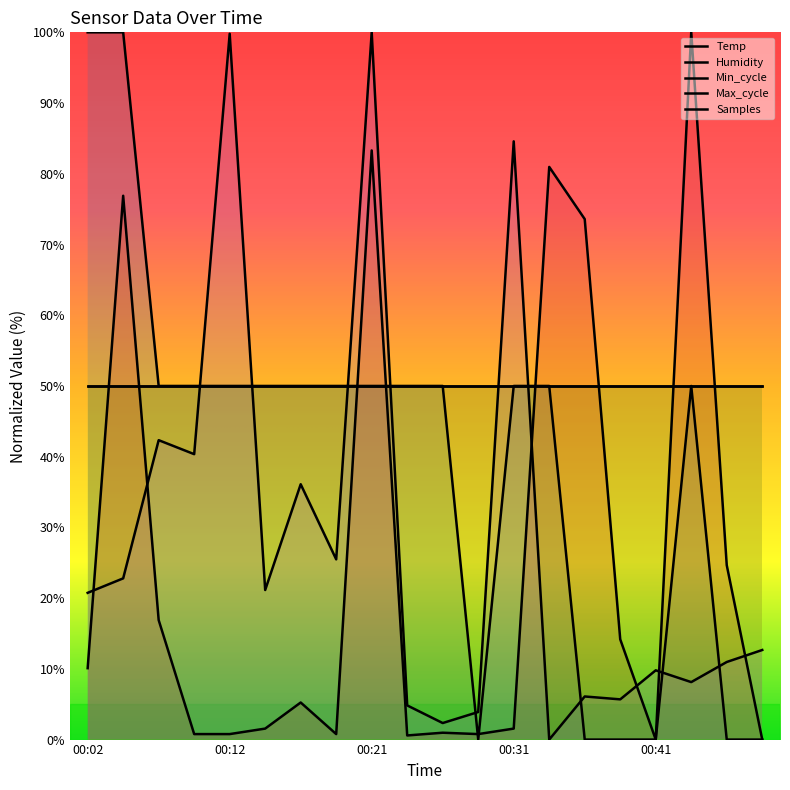

Which has a higher value, 00:16 or 00:07?

00:16